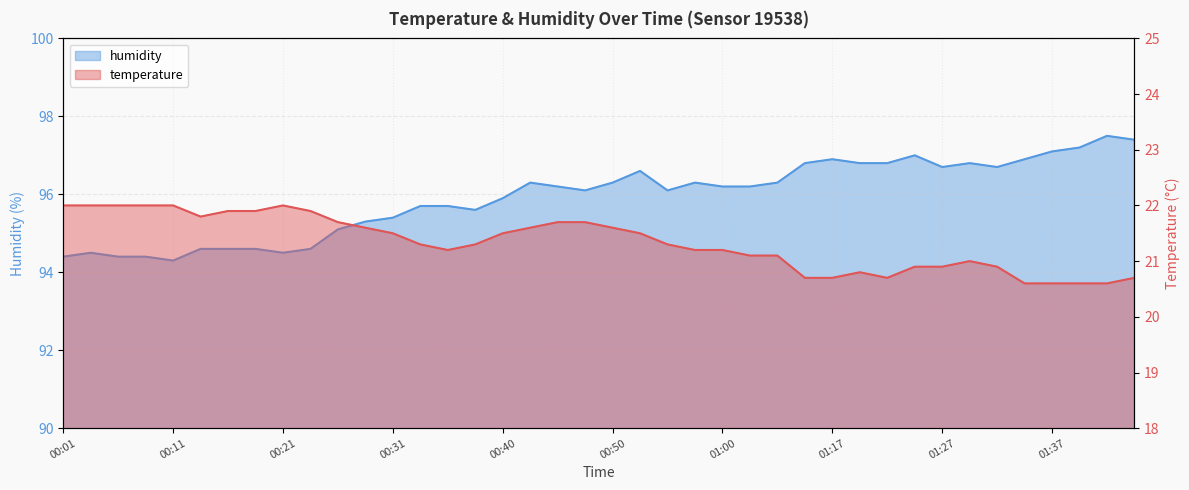

What position from the left is 01:30?

34